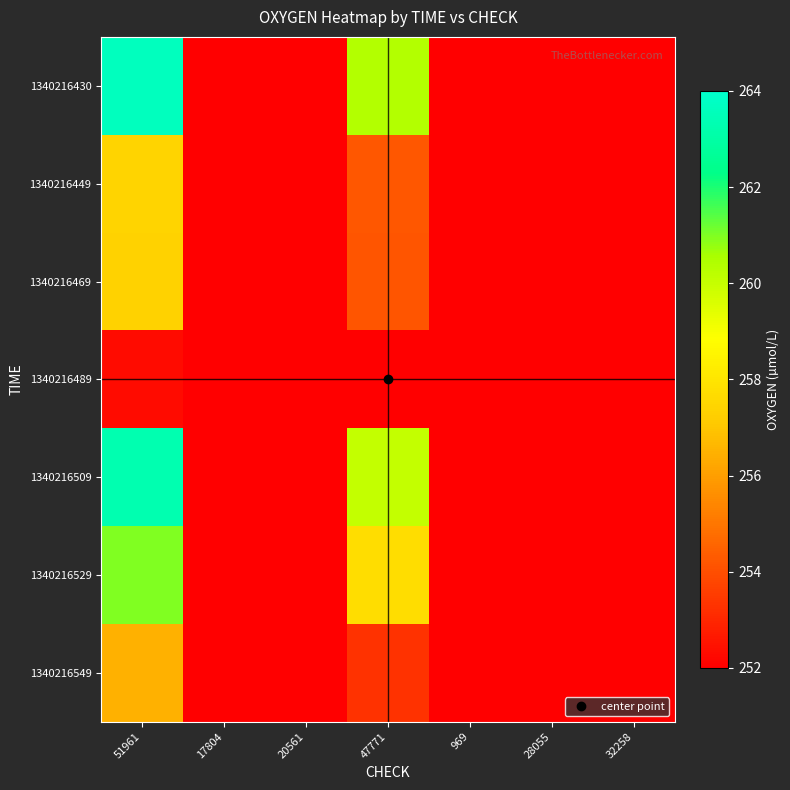

Rank the series by their maximum value, from highest to lowest.

1340216430, 1340216509, 1340216529, 1340216449, 1340216469, 1340216549, 1340216489